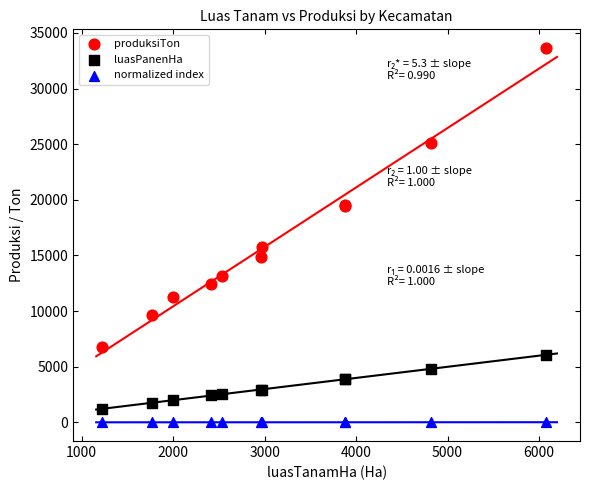

What is the X range (max minus min) for the scatter plot?

4854.0